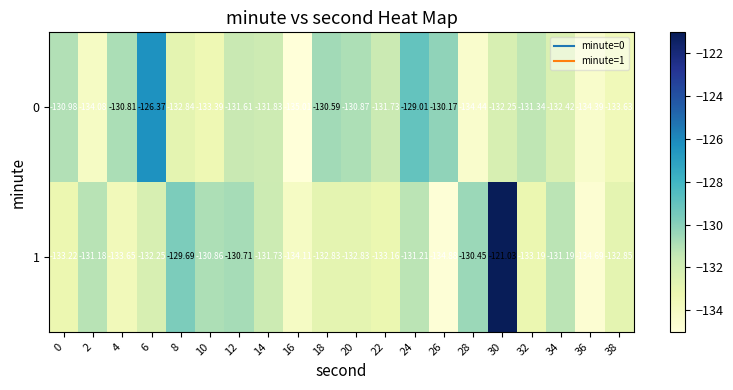

Which series has the largest range (max minus min)?

1